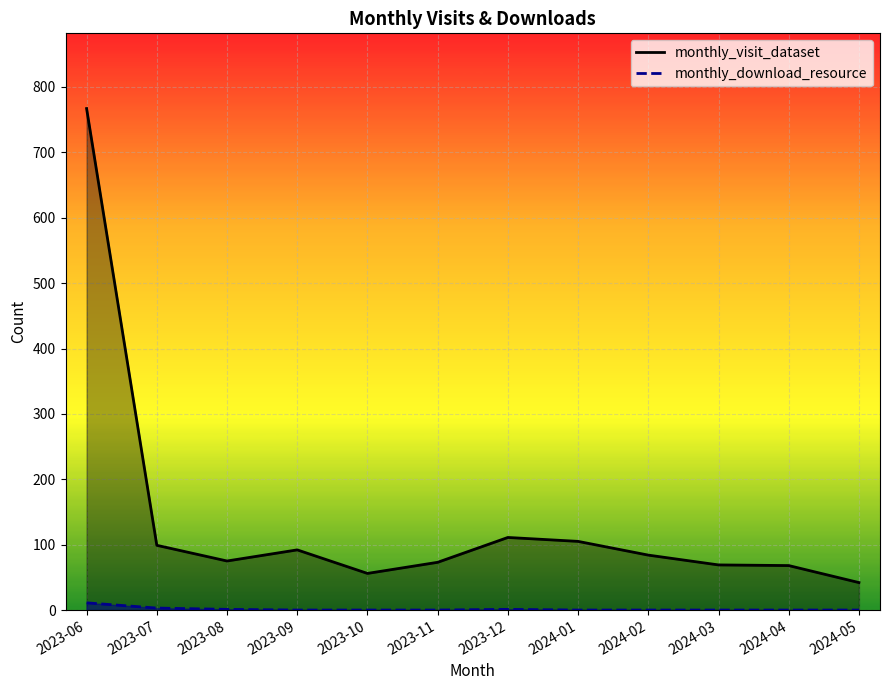

How many data points does each series have?

12